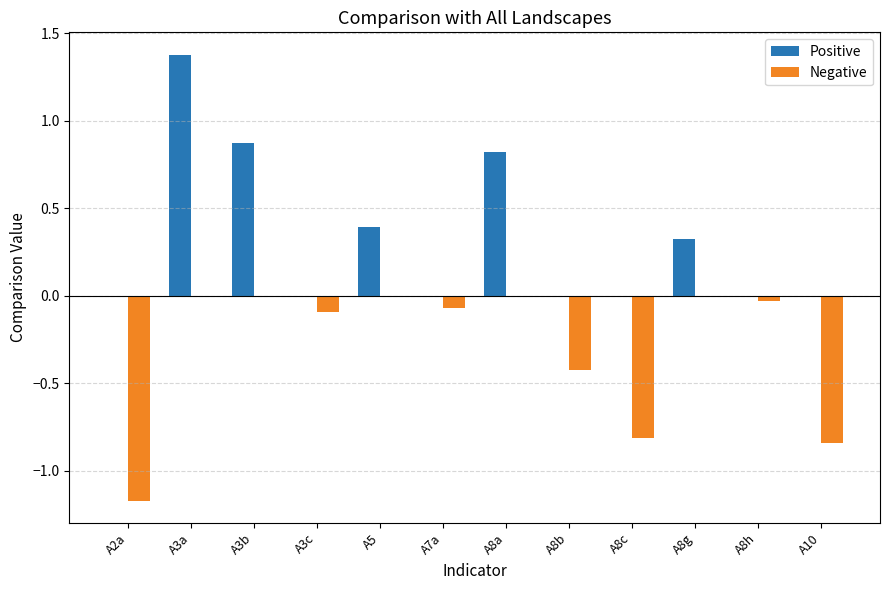

Which series changed the most between A2a and A8h?

Negative